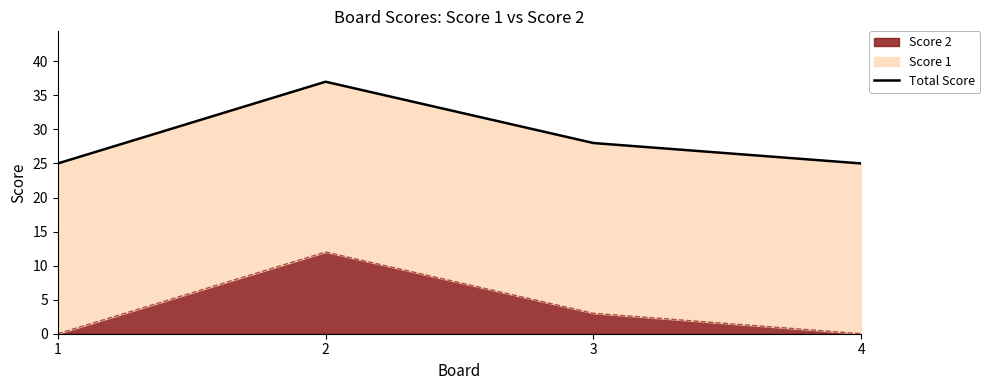

Reading left to right, transcribe all the data shown in this chart.

25	37	28	25